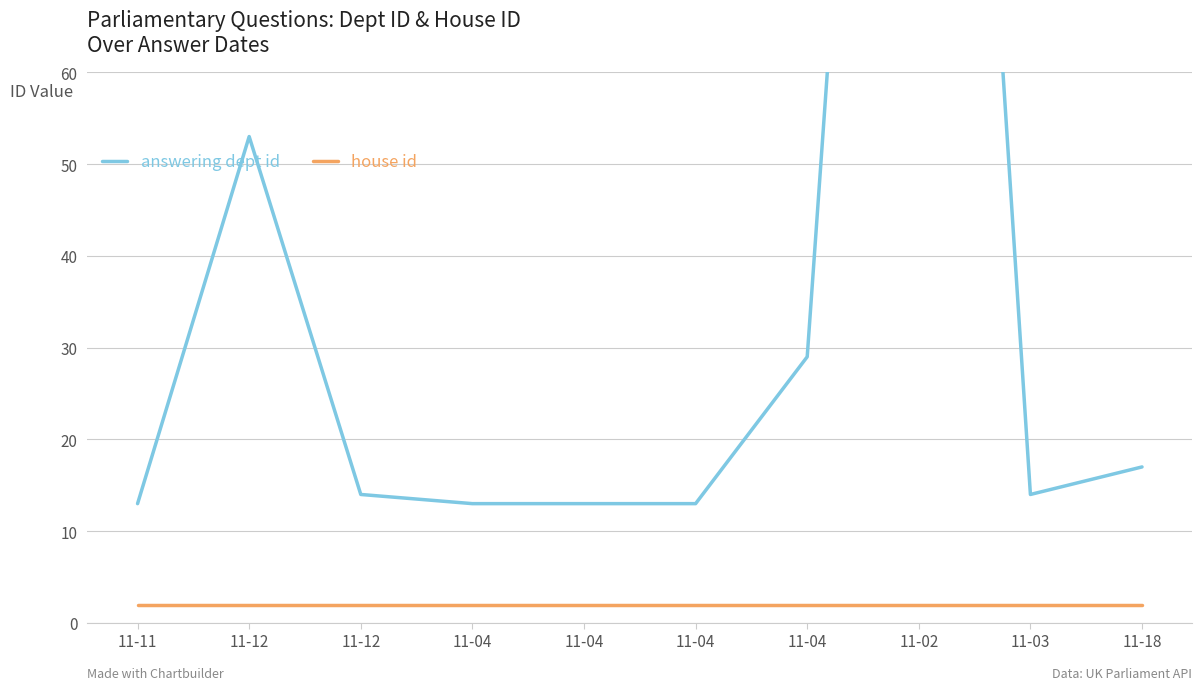

True or false: house id and answering dept id cross at least once.

False